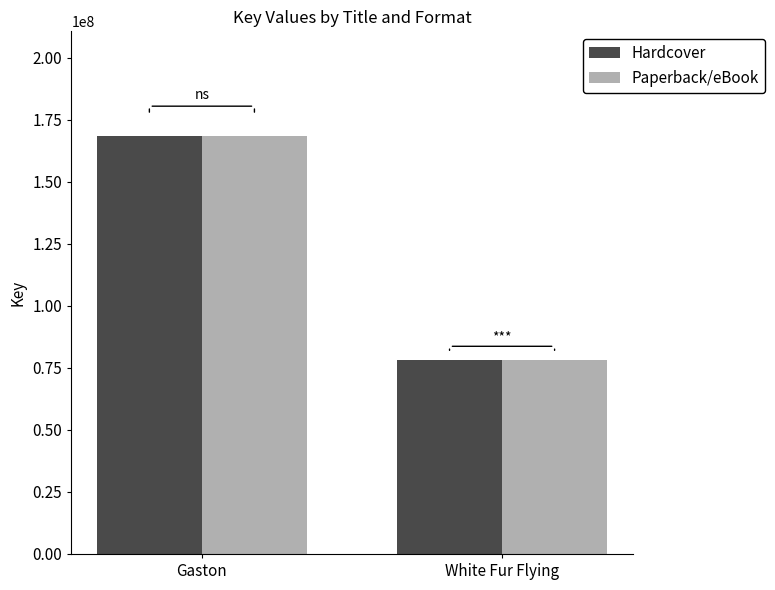

Reading left to right, list all the values displayed in this chart.

Hardcover: 168488454	78141489
Paperback/eBook: 168488454	78141489